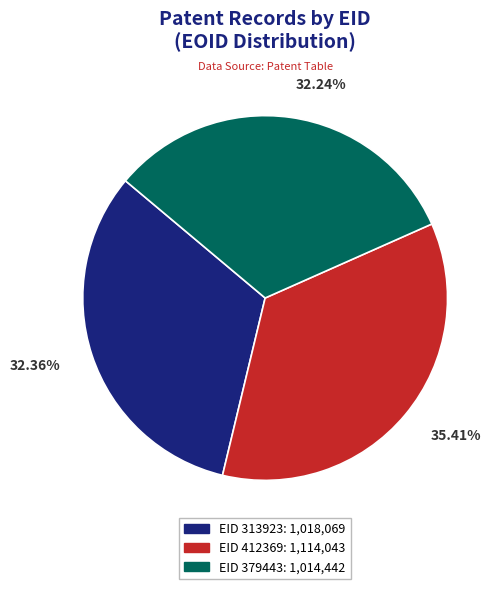

Is it true that EID 412369 is 35% of the pie?

True